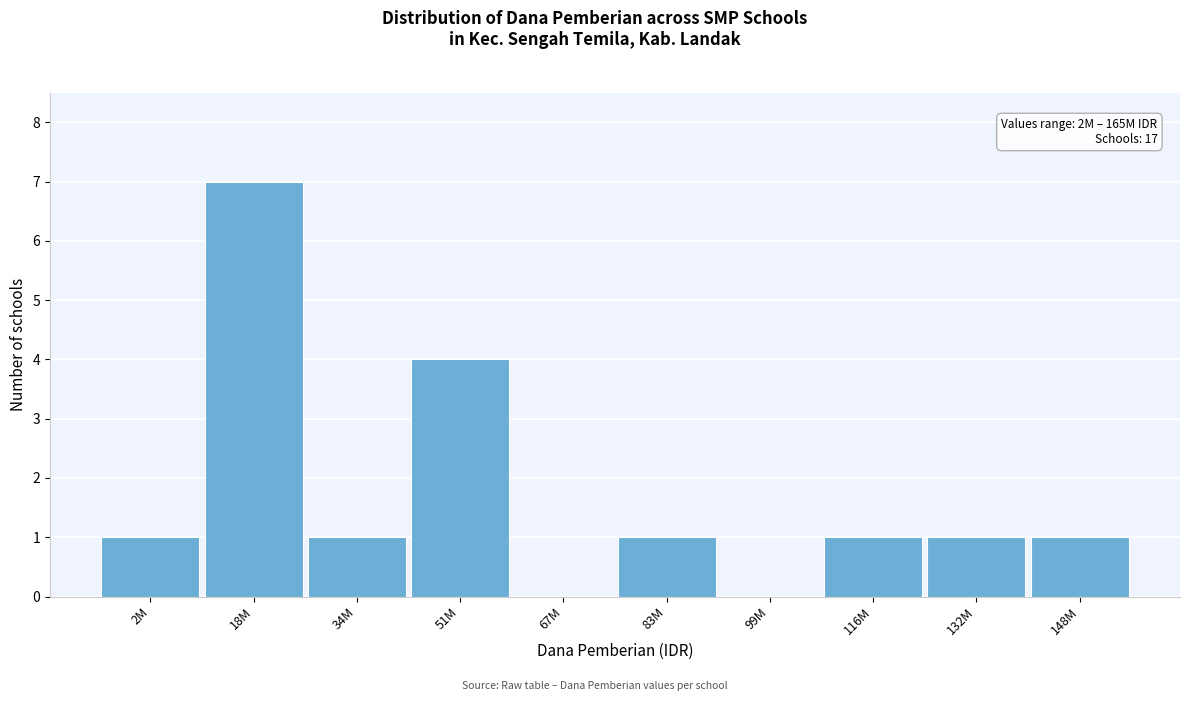

Reading left to right, extract all data points from this chart.

2M=1	18M=7	34M=1	51M=4	67M=0	83M=1	99M=0	116M=1	132M=1	148M=1